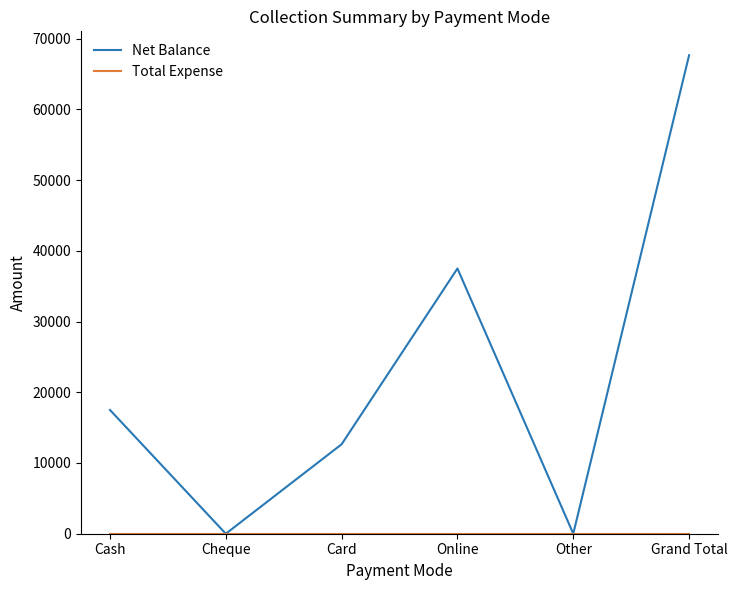

Which series has the largest total across all categories?

Net Balance